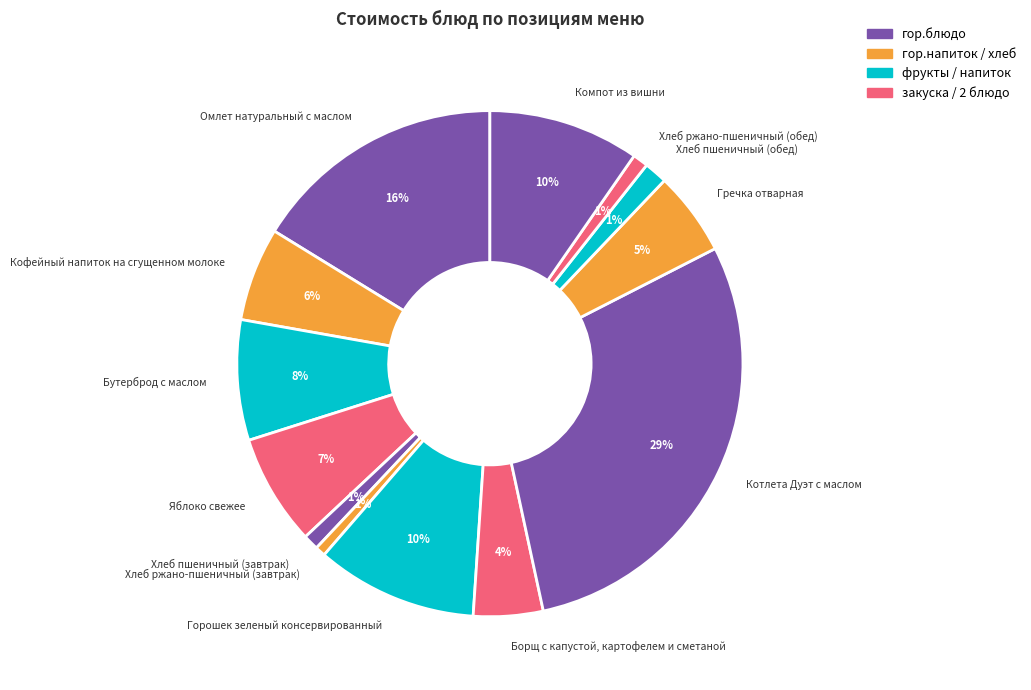

Between Кофейный напиток на сгущенном молоке and Компот из вишни, which is larger?

Компот из вишни